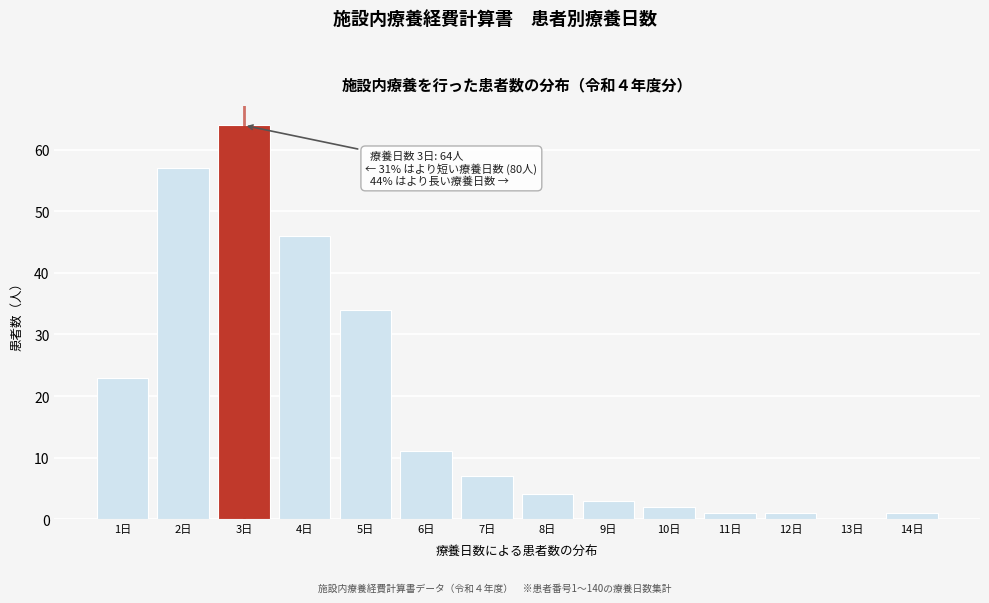

Reading left to right, extract all data points from this chart.

1日=23	2日=57	3日=64	4日=46	5日=34	6日=11	7日=7	8日=4	9日=3	10日=2	11日=1	12日=1	13日=0	14日=1